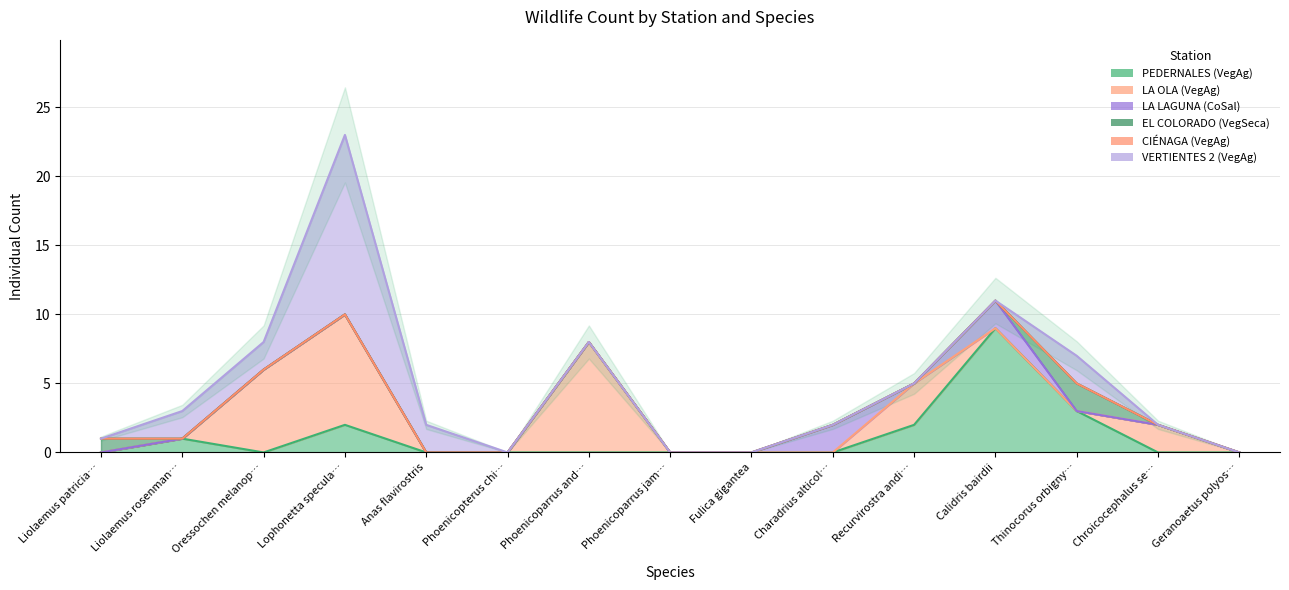

Where is the first local maximum for LA OLA (VegAg)?

Lophonetta specularioides